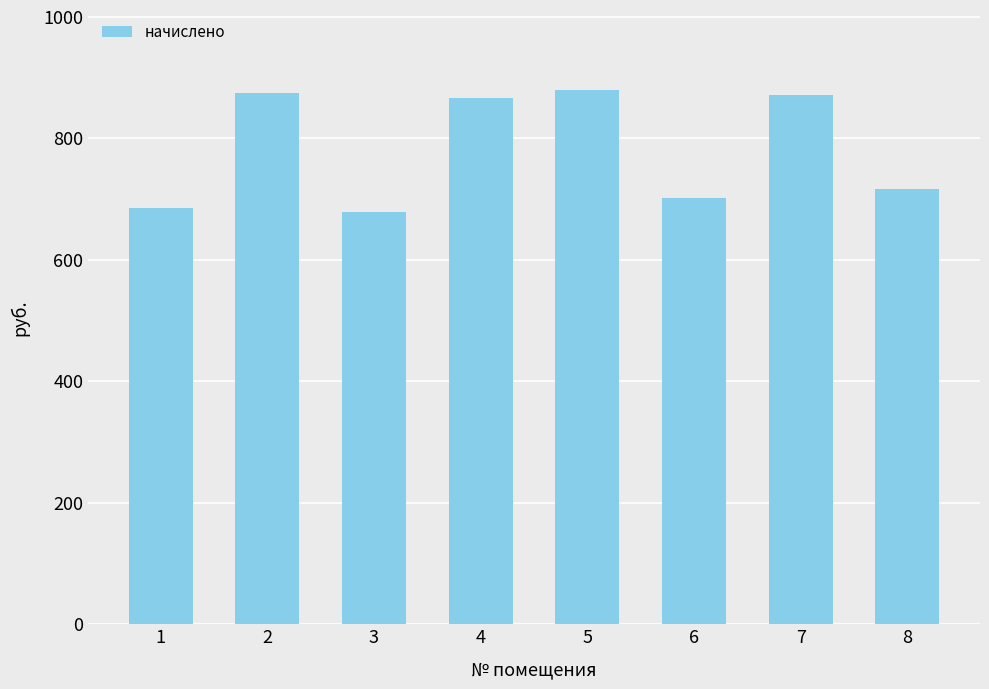

What is the smallest value displayed?

678.9